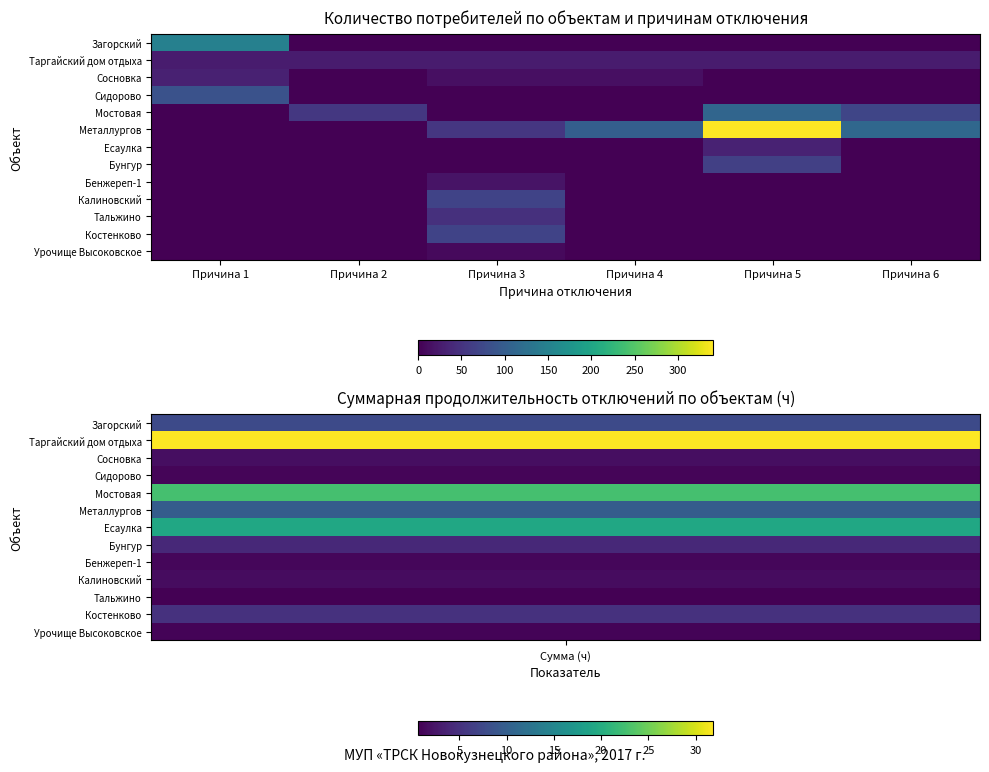

Which series changed the most between Причина 4 and Причина 6?

Мостовая